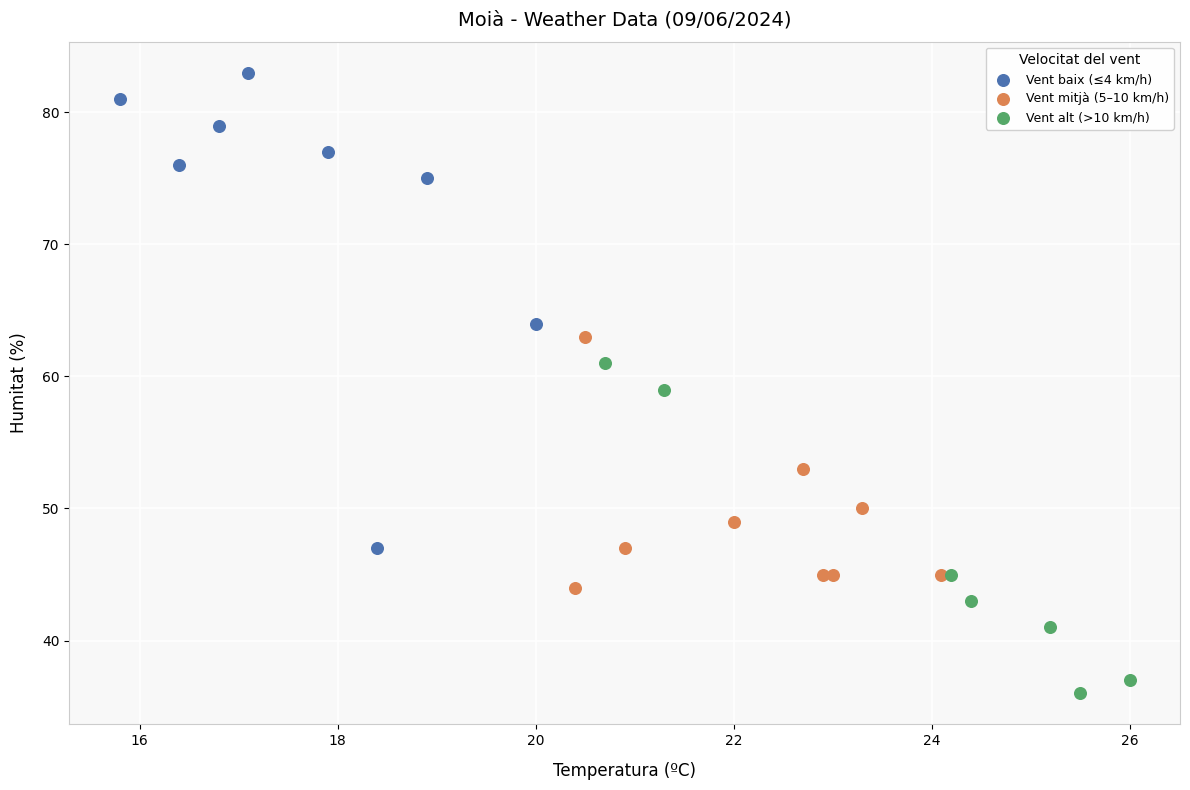

Which series contains the highest Y value?

Vent baix (≤4 km/h)